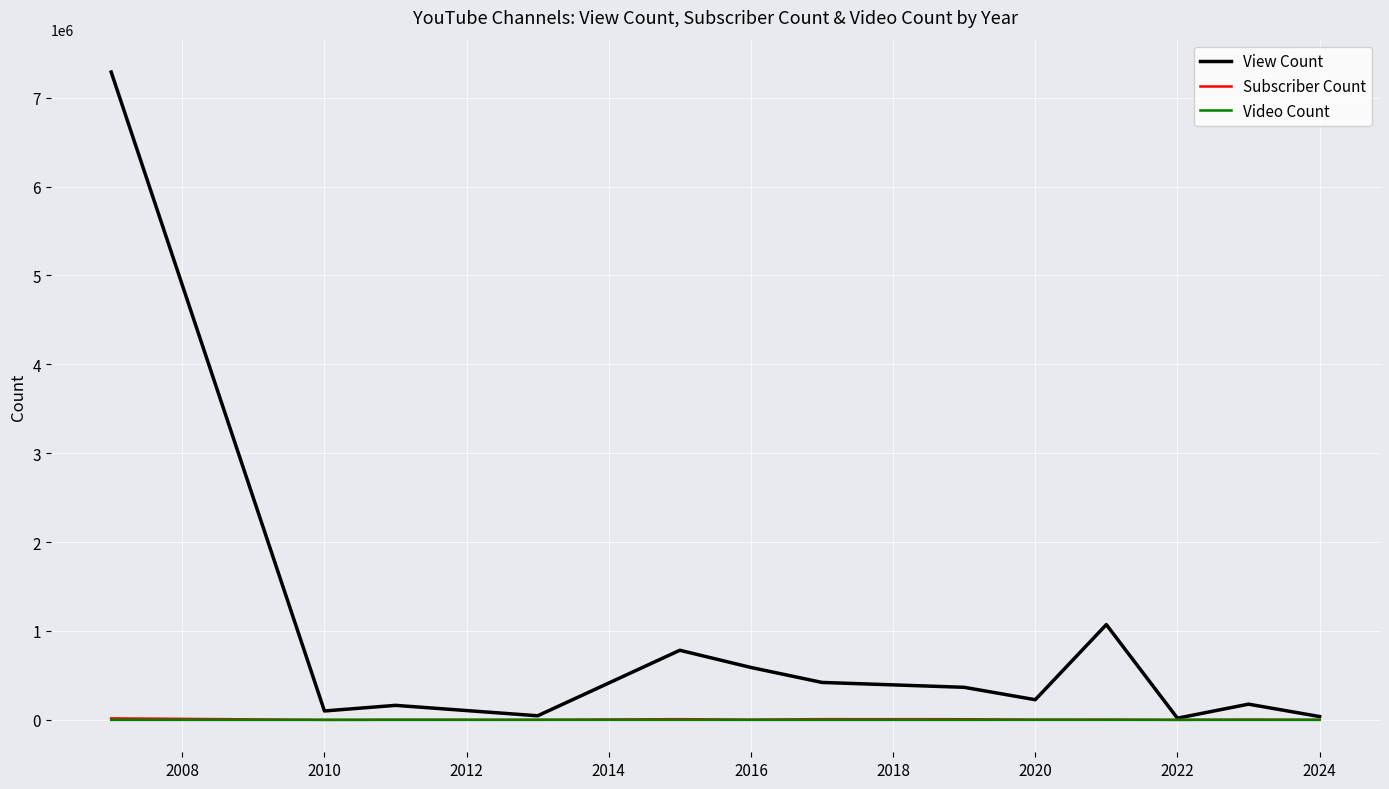

What is the maximum value shown in the chart?

7288106